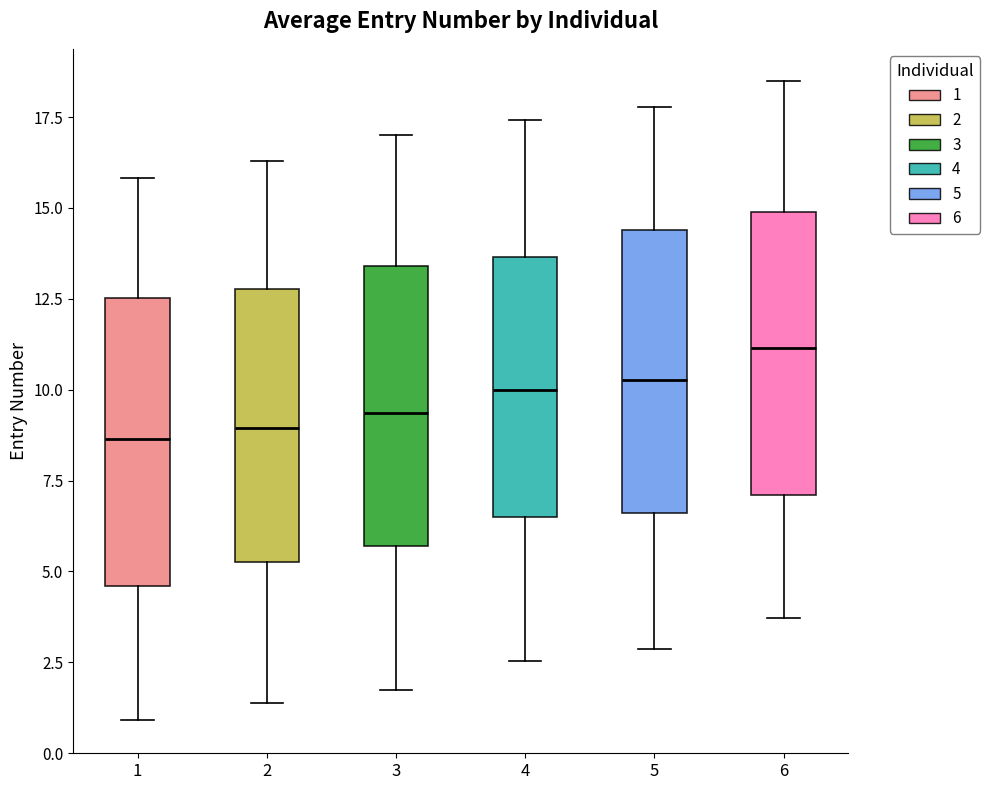

Which box's median line is the highest?

6